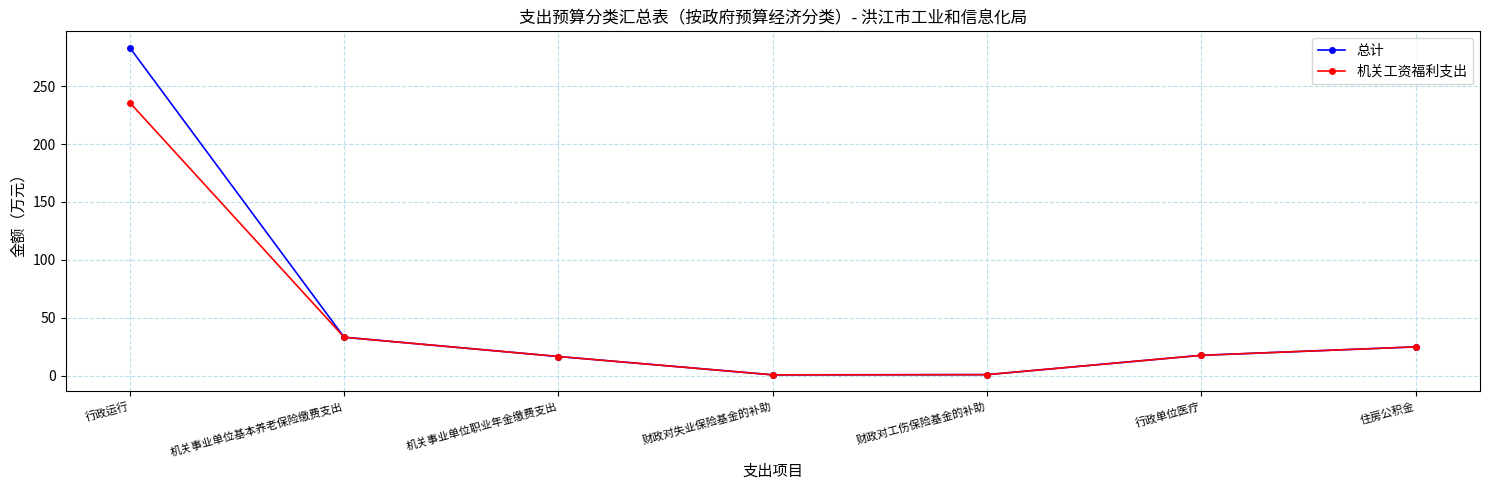

Which label corresponds to the largest value in the chart?

行政运行